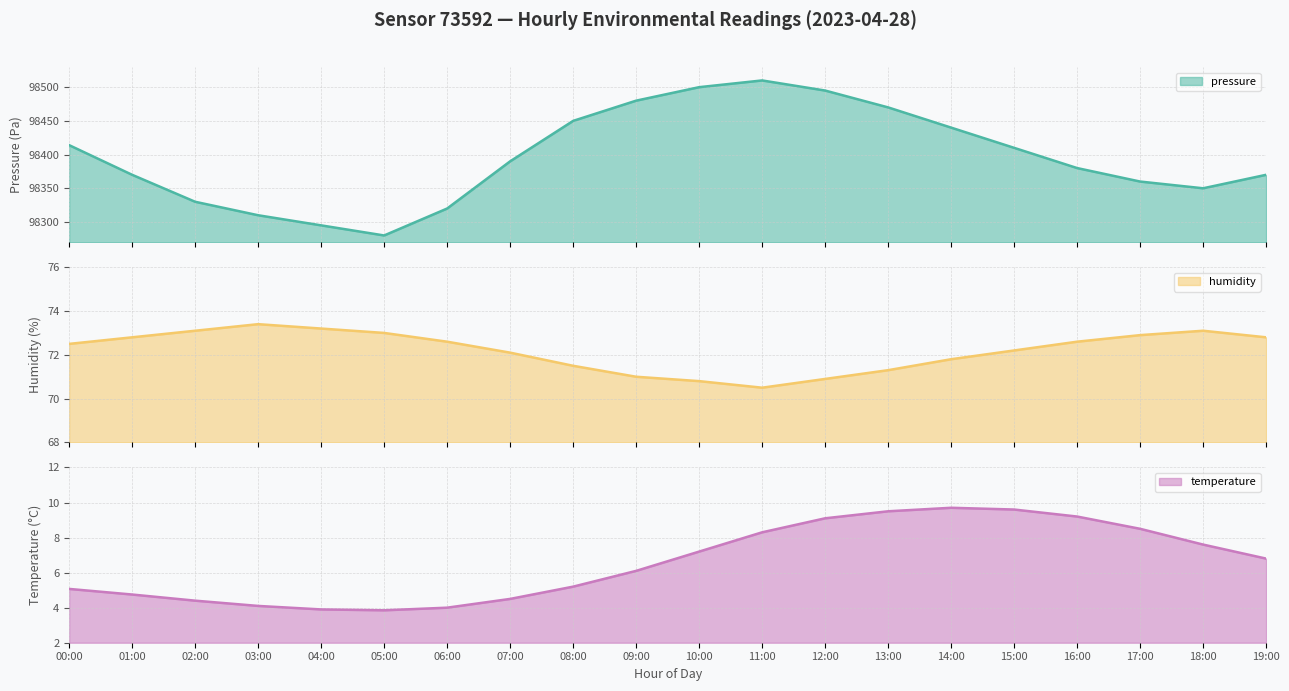

Rank the categories by humidity value from highest to lowest.

03:00, 04:00, 02:00, 18:00, 05:00, 17:00, 01:00, 19:00, 06:00, 16:00, 00:00, 15:00, 07:00, 14:00, 08:00, 13:00, 09:00, 12:00, 10:00, 11:00